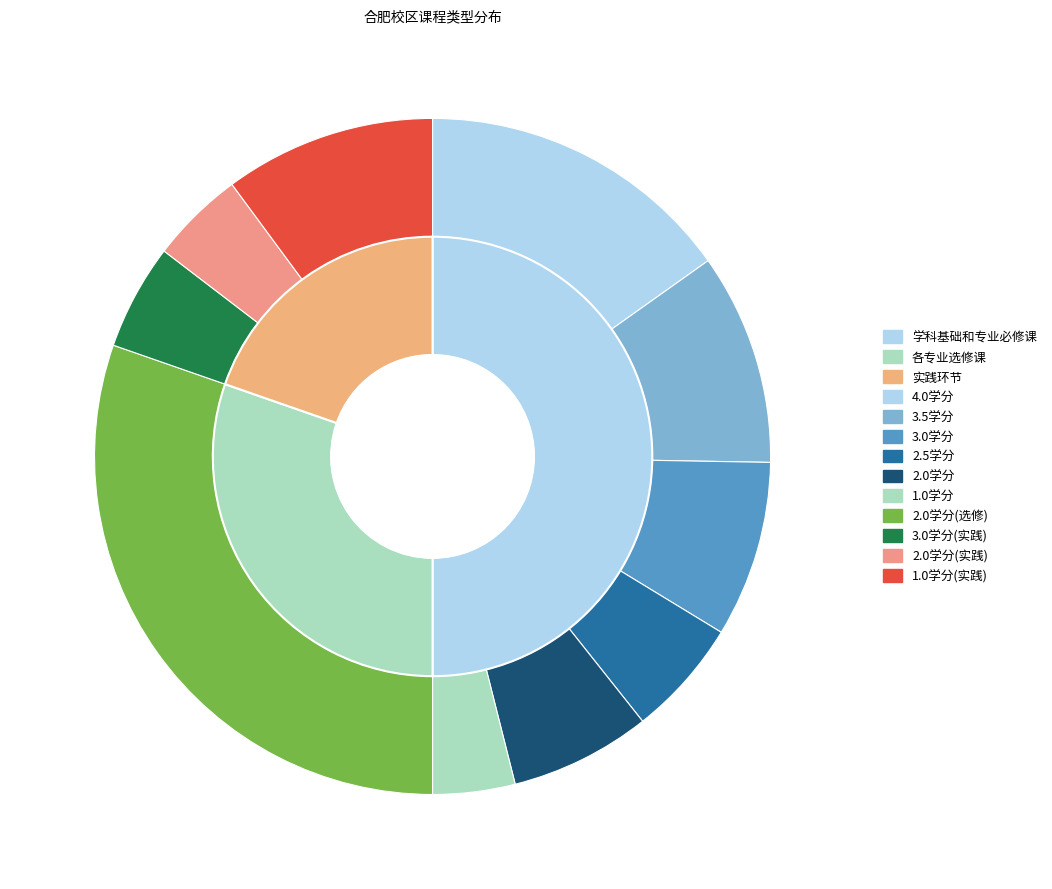

Which slice is the largest?

学科基础和专业必修课